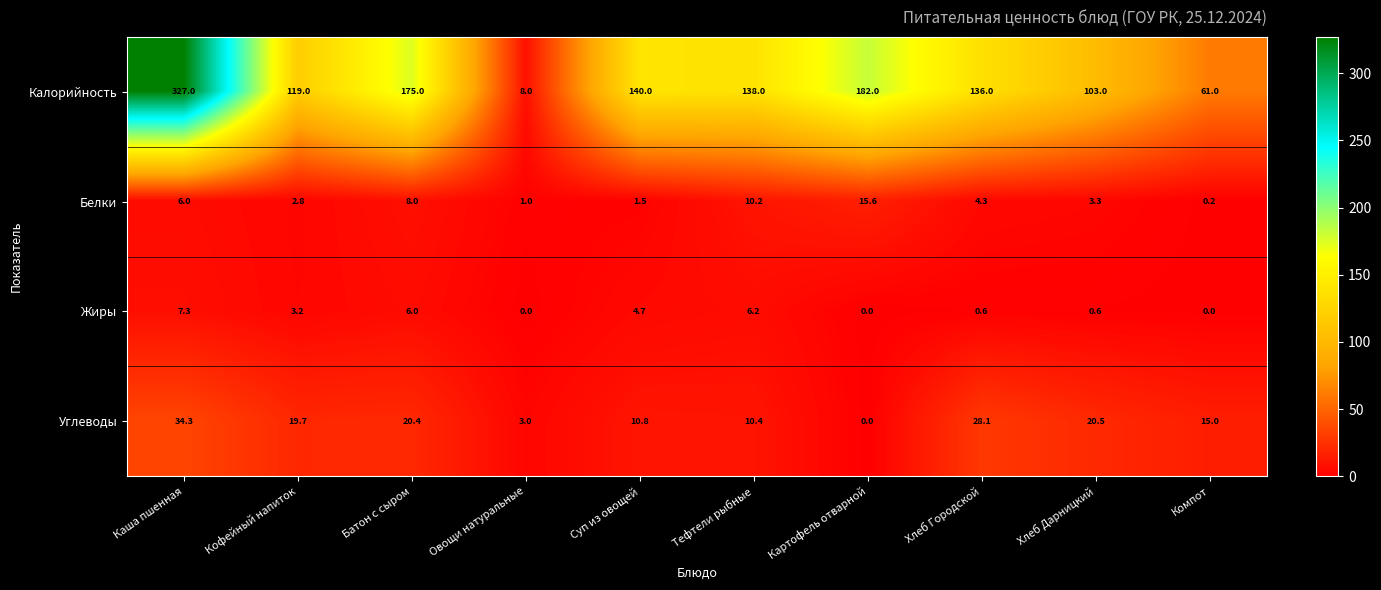

What is the minimum value for Калорийность?

8.0